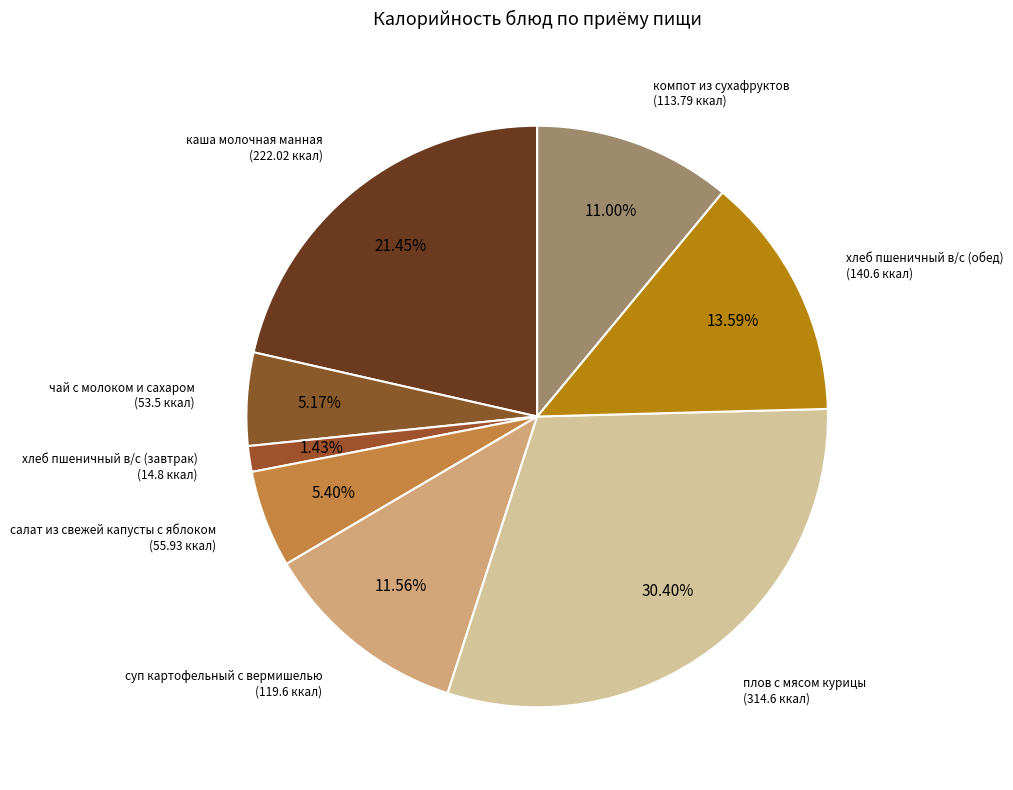

How many segments does this pie chart have?

8